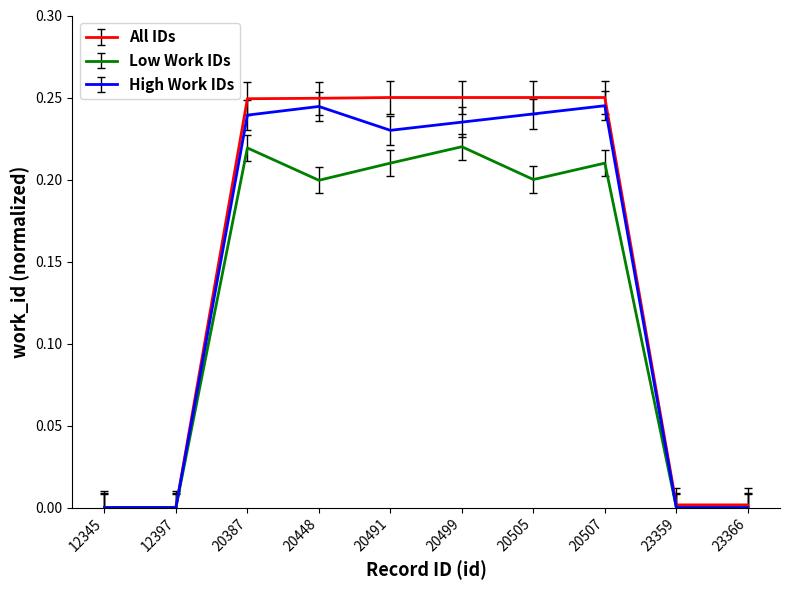

Rank the series at 20491 from highest to lowest value.

All IDs, High Work IDs, Low Work IDs